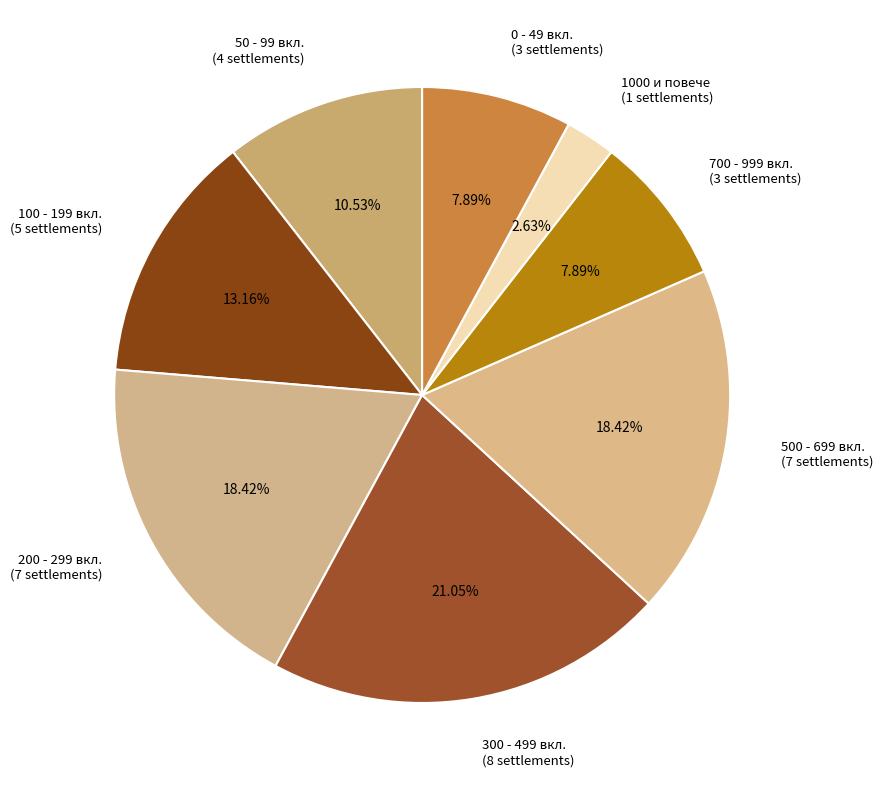

Do 500 - 699 вкл. (7 settlements) and 300 - 499 вкл. (8 settlements) together represent more than half of the pie?

No